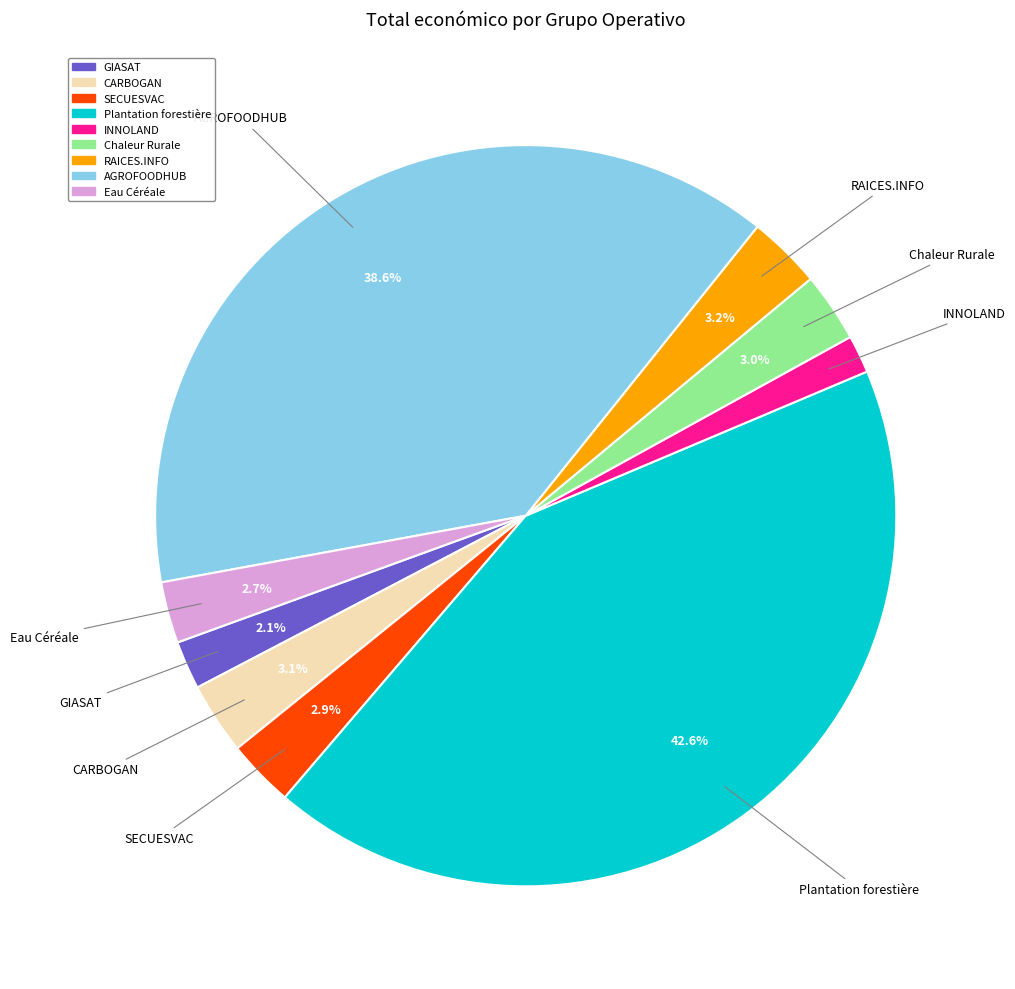

What is the ratio of the value at RAICES.INFO to the value at Eau Céréale?

1.2